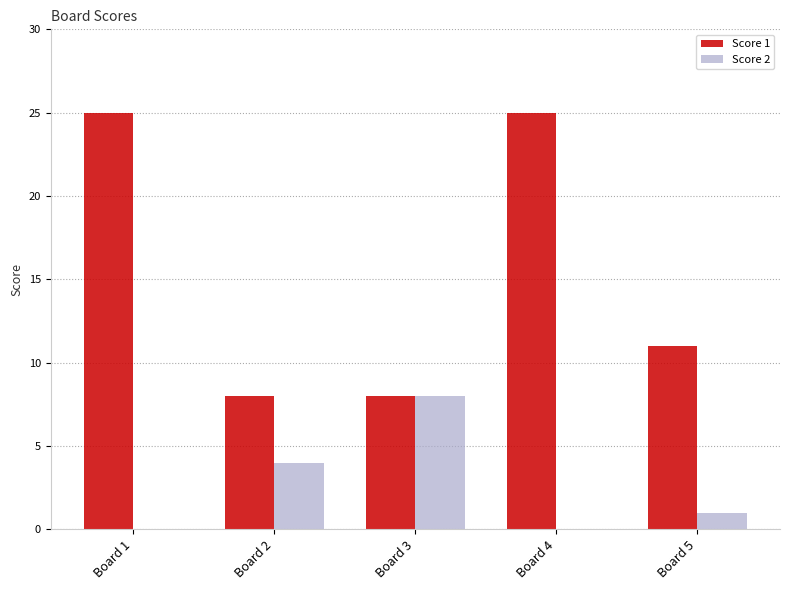

What is the spread (max minus min) of values at Board 1?

25